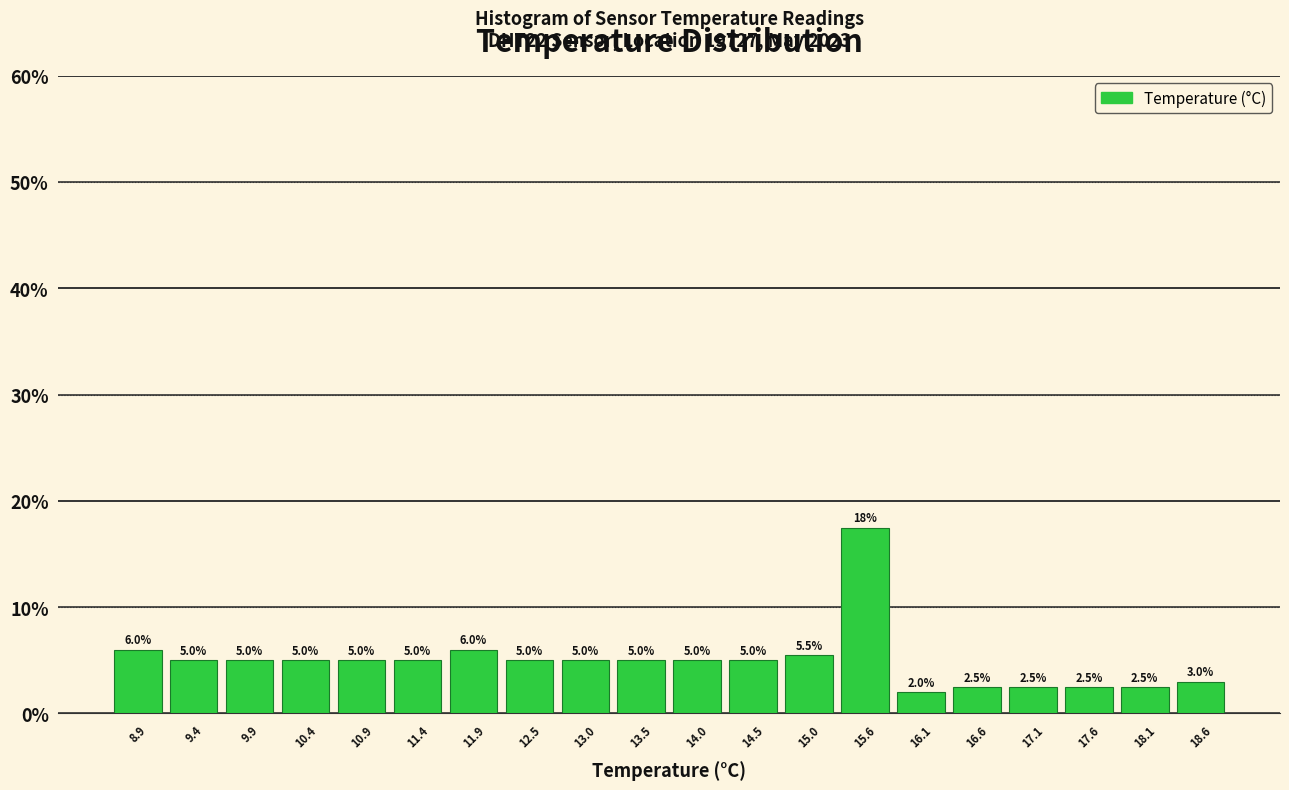

Over which range of the x-axis is the bar tallest?

15.3 to 15.8